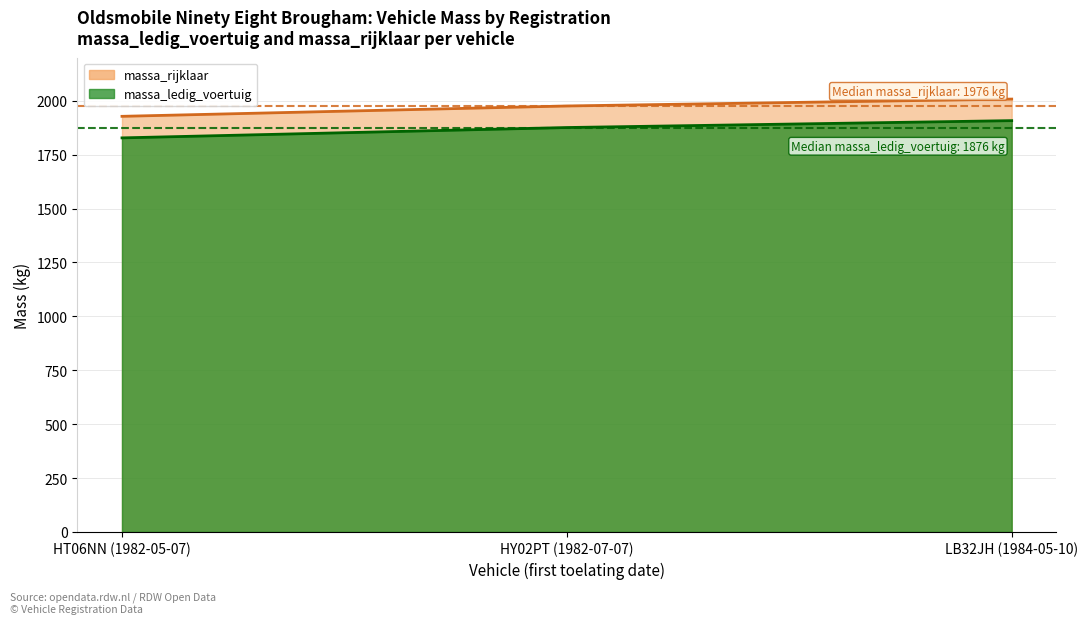

Where is massa_ledig_voertuig nearest to the value 1968?

HY02PT (1982-07-07)